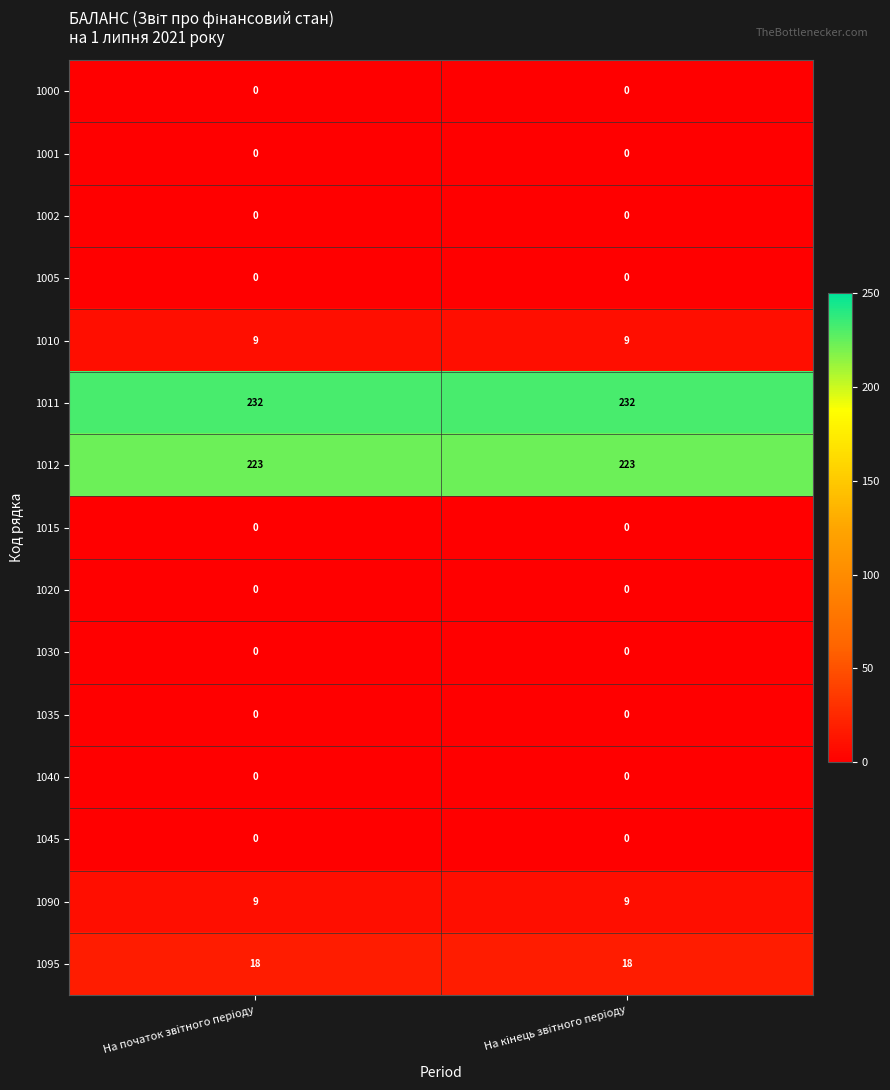

What is the difference between the highest and lowest values at На кiнець звiтного перiоду?

232